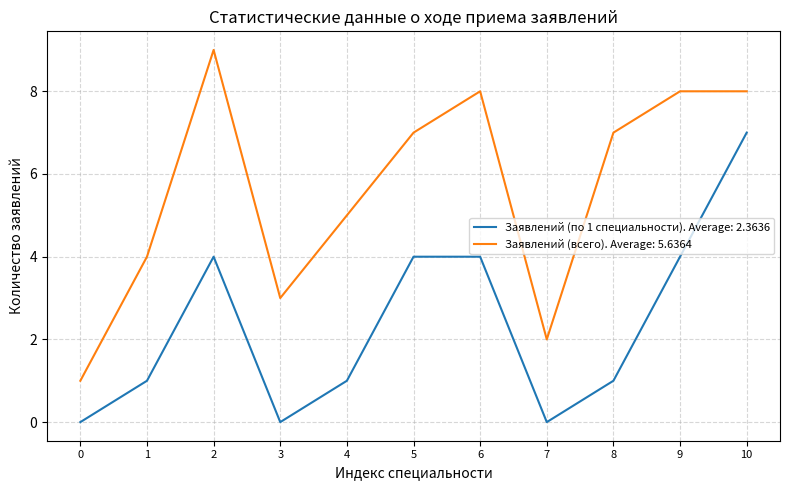

True or false: Заявлений (по 1 специальности). Average: 2.3636 and Заявлений (всего). Average: 5.6364 cross at least once.

False